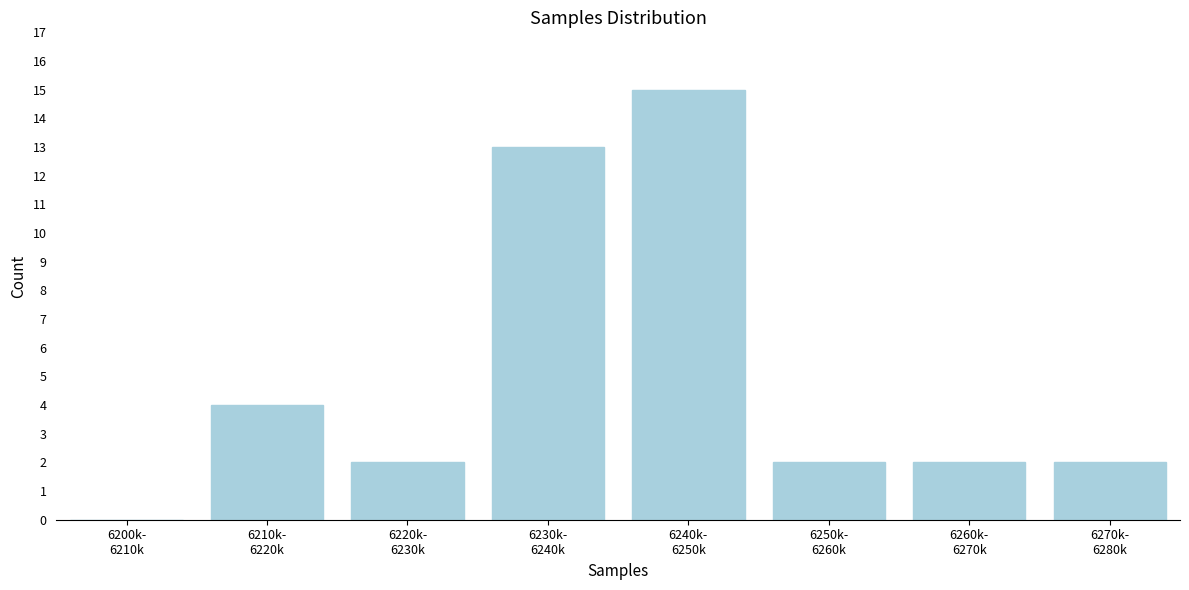

What is the greatest value displayed?

15